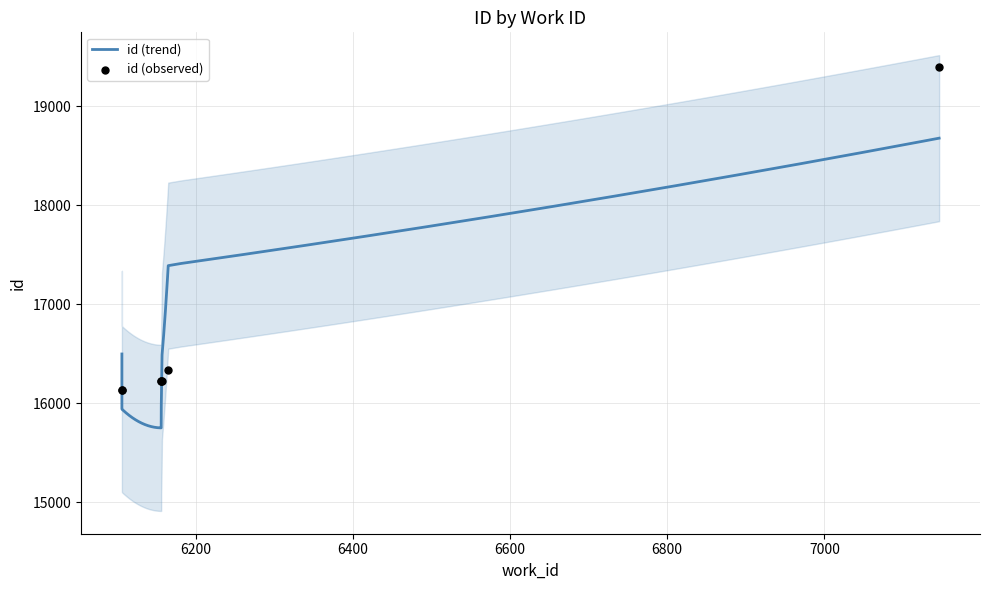

Between 6156 and 7146, which is larger?

7146